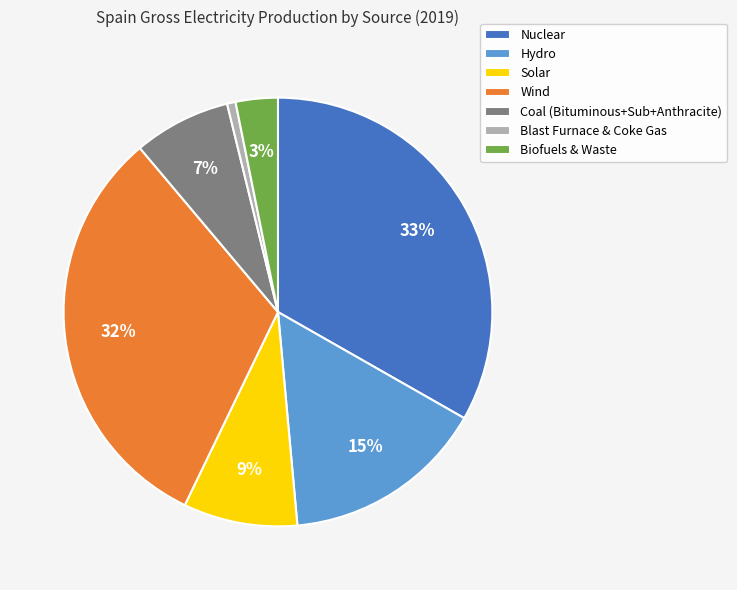

The Wind slice represents 32% of the pie. True or false?

True